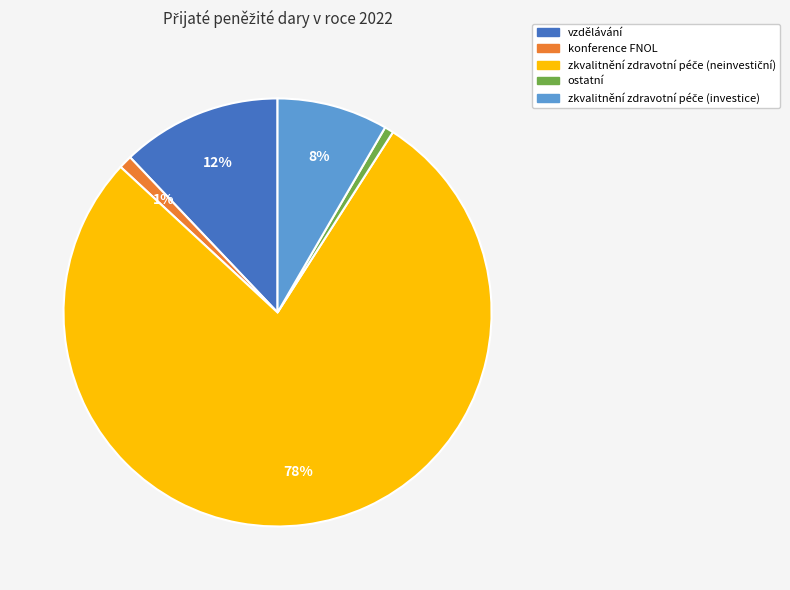

To the nearest percent, what percentage of the pie is vzdělávání?

12%